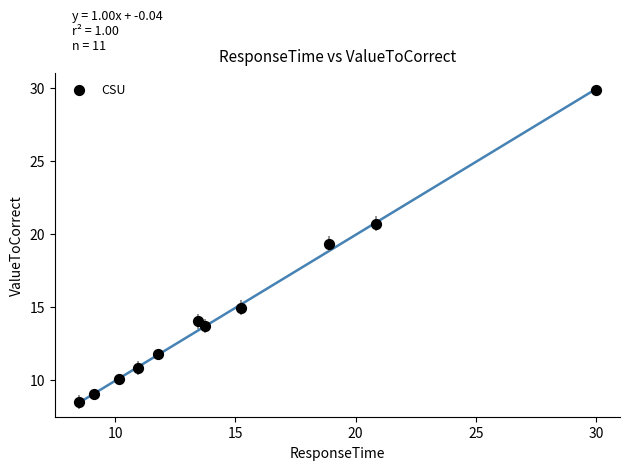

What is the range of Y values (max minus min)?

21.4